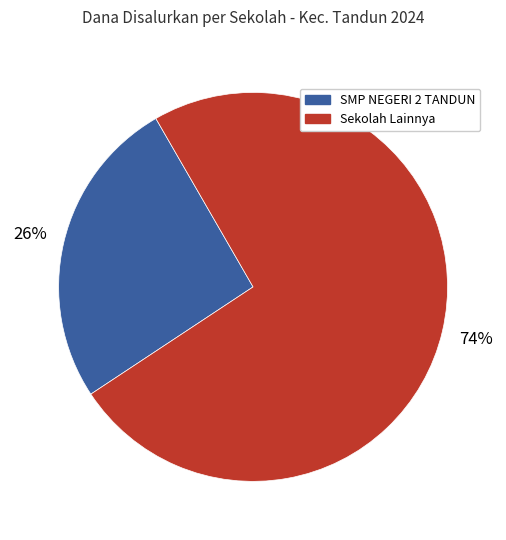

To the nearest percent, what is the difference between the largest and smallest slice percentages?

48%